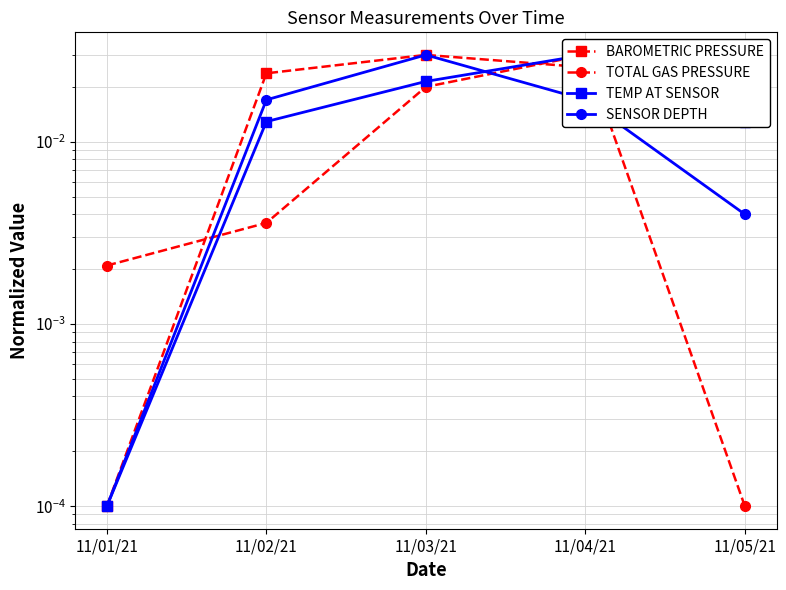

Rank the series by their average value, from lowest to highest.

TOTAL GAS PRESSURE, SENSOR DEPTH, TEMP AT SENSOR, BAROMETRIC PRESSURE